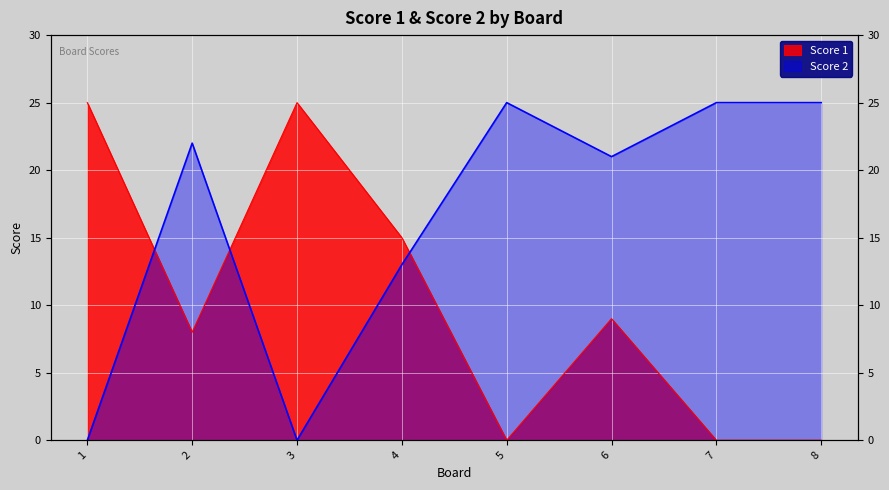

Between which two adjacent categories do Score 1 and Score 2 first intersect?

1 and 2